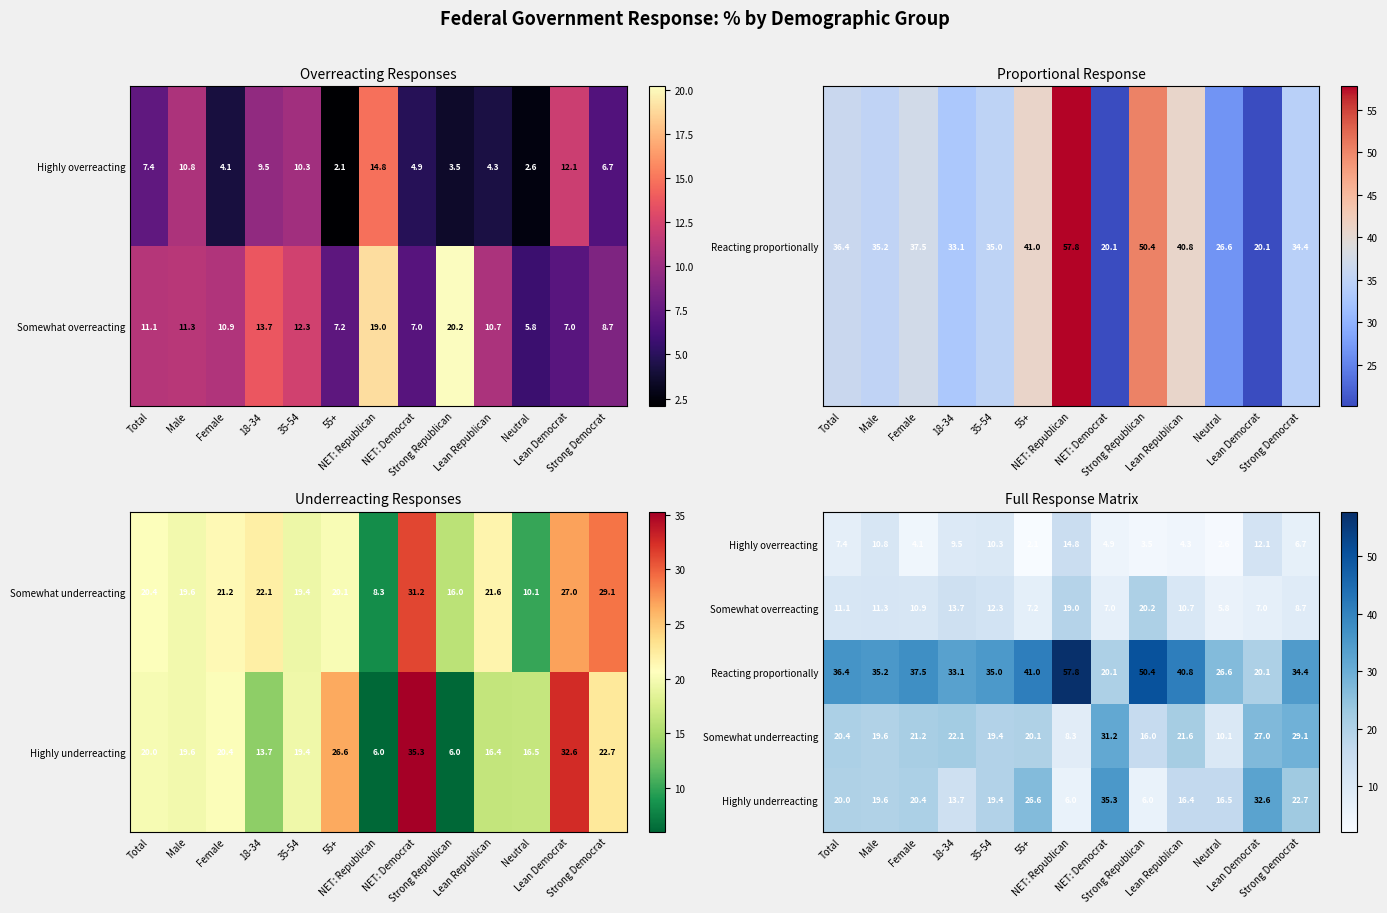

Which category has the highest value across all series?

NET: Republican